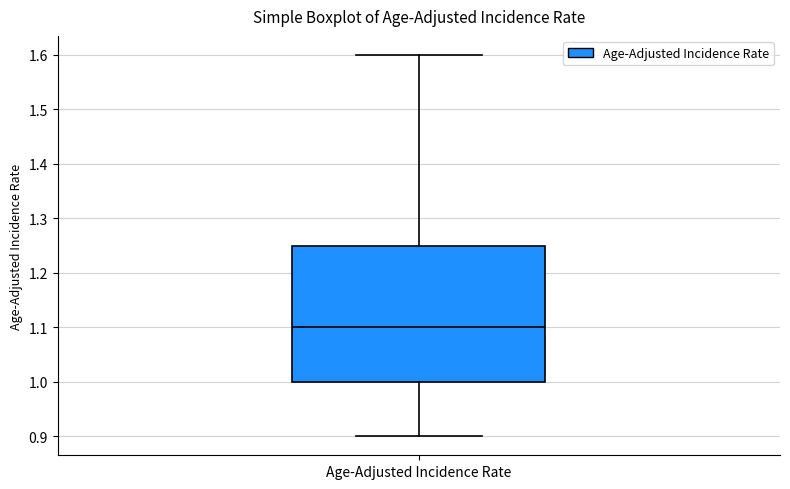

Transcribe this box plot: give where the median line is, the range the box spans, and where the two whiskers end, as read against the y-axis. The values are not printed on the chart, so give them approximately, as read against the axis.

median 1.10, box 1.00 to 1.25, whiskers 0.90 to 1.60